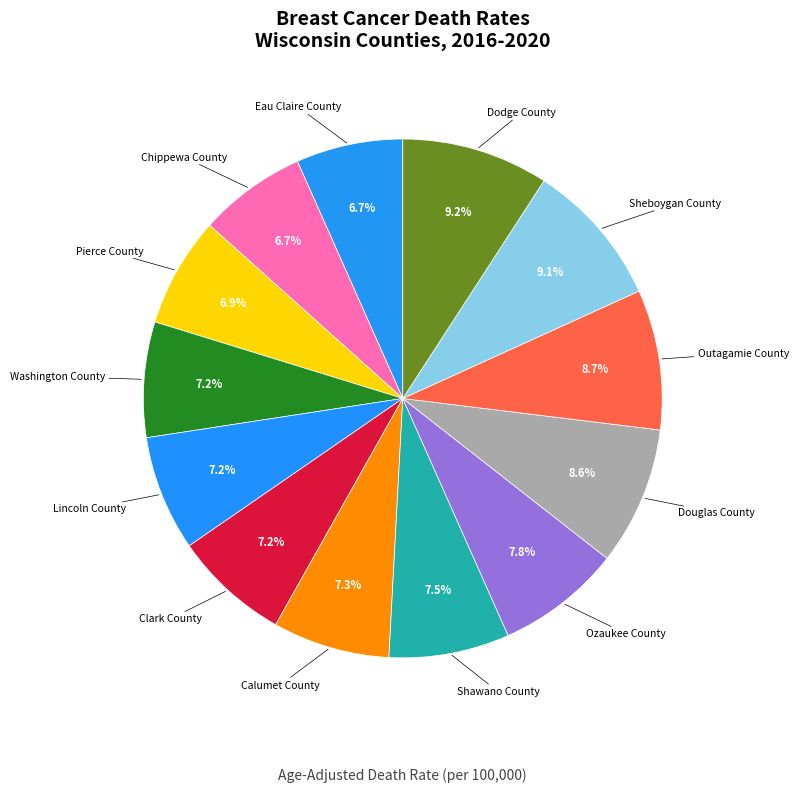

How many slices are in this pie chart?

13